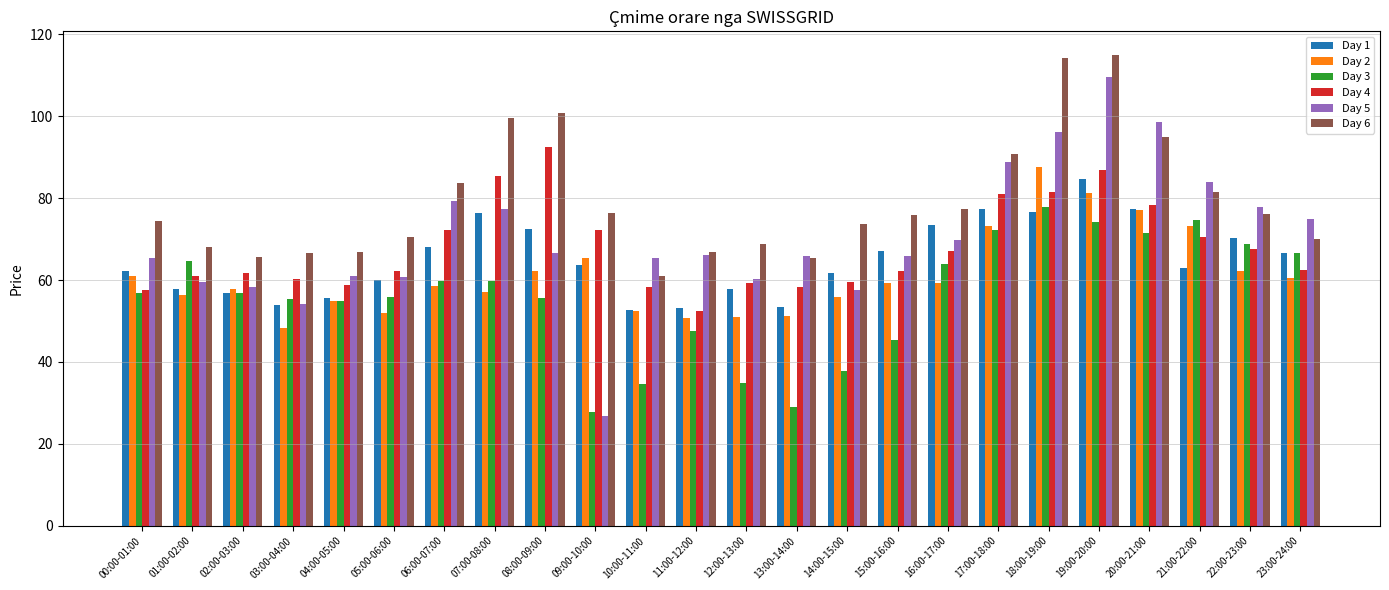

The Day 1 series shows 81.4 at 04:00-05:00. True or false?

False